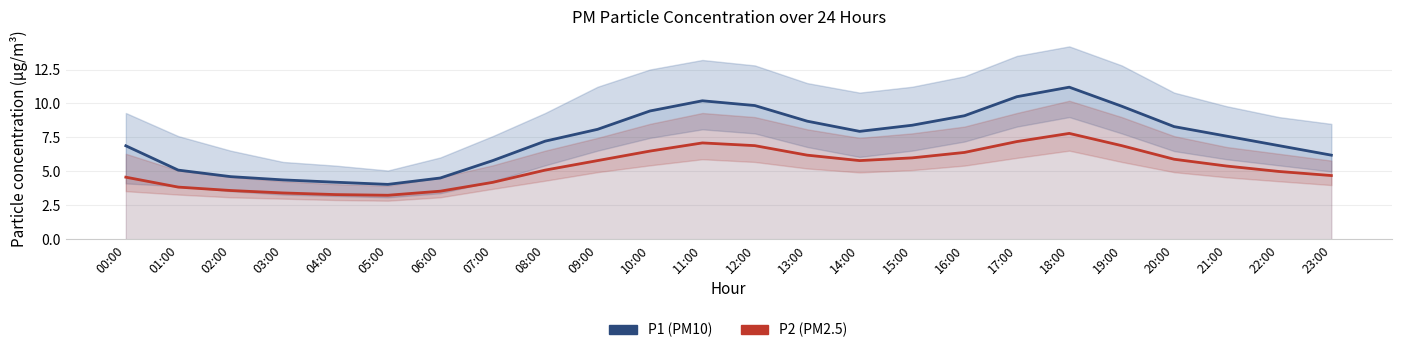

What position from the left is 01:00?

2